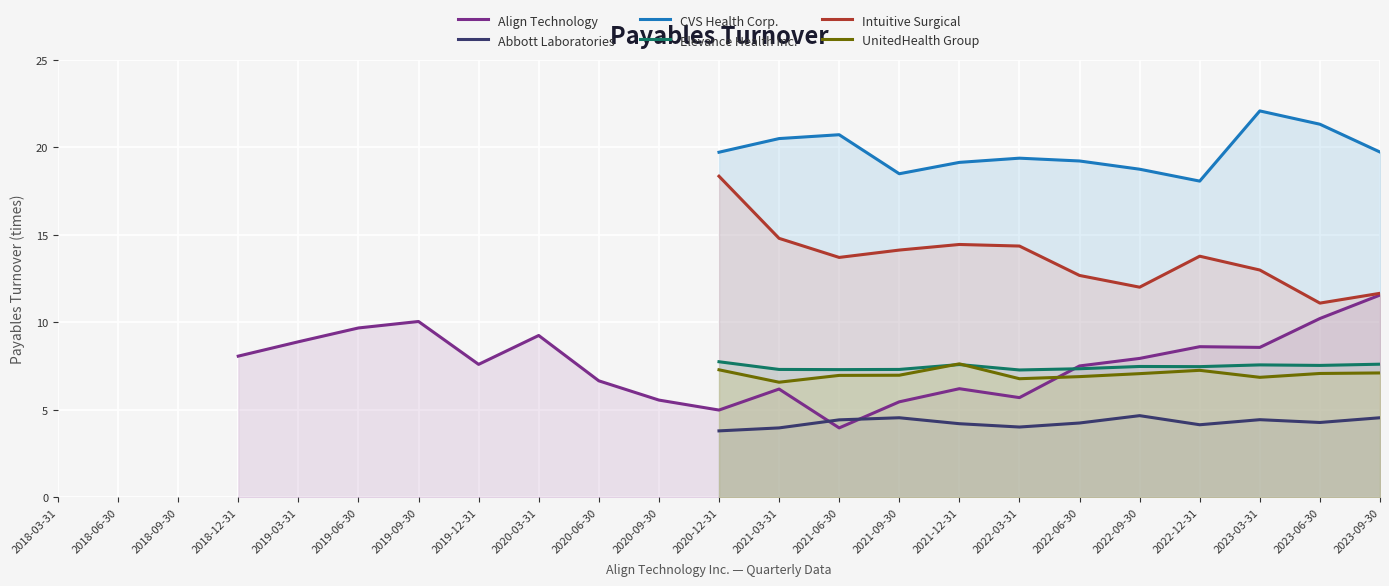

The Align Technology series shows 4.2 at 2019-09-30. True or false?

False